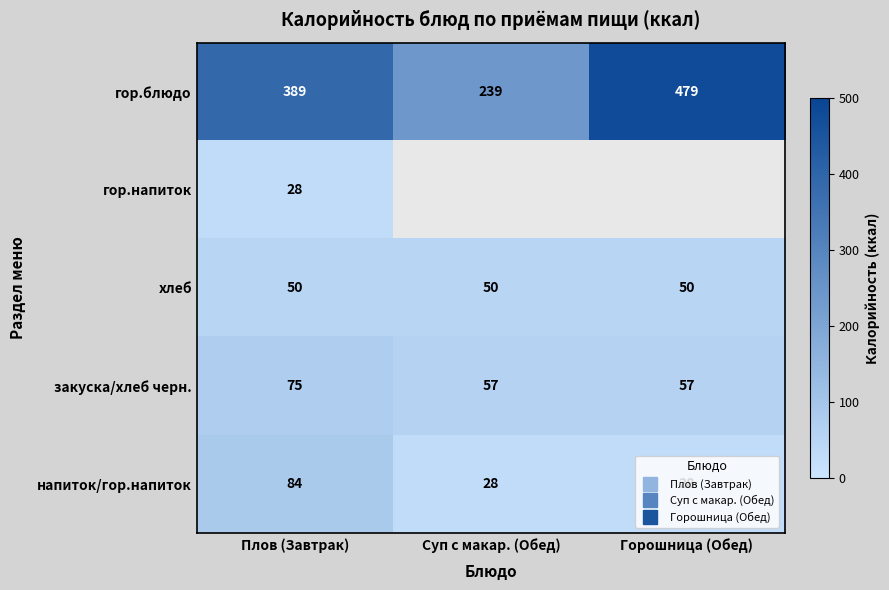

Rank the categories by гор.напиток value from highest to lowest.

Плов (Завтрак), Суп с макар. (Обед), Горошница (Обед)